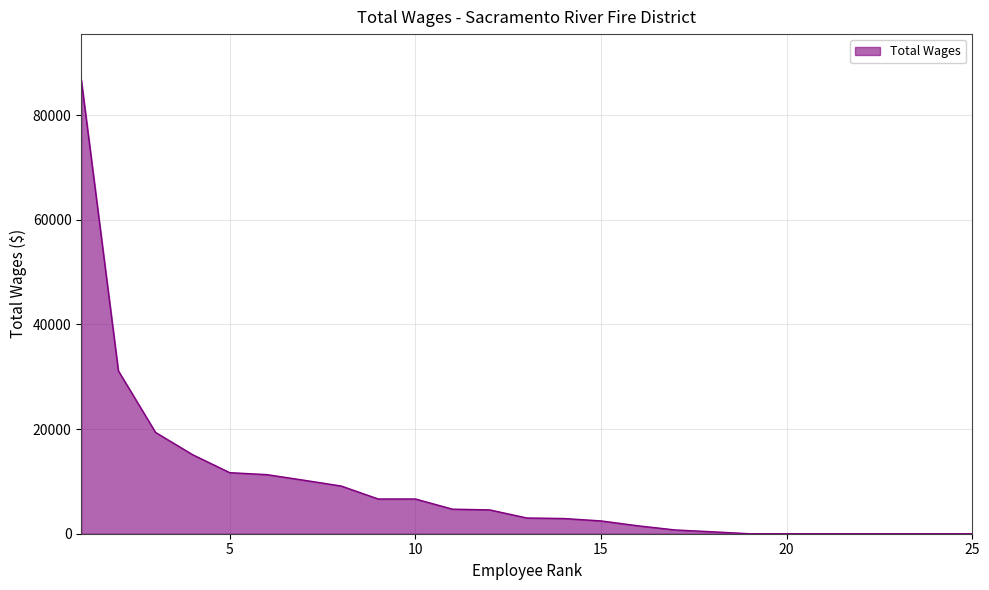

What is the difference between the maximum and minimum values?

86808